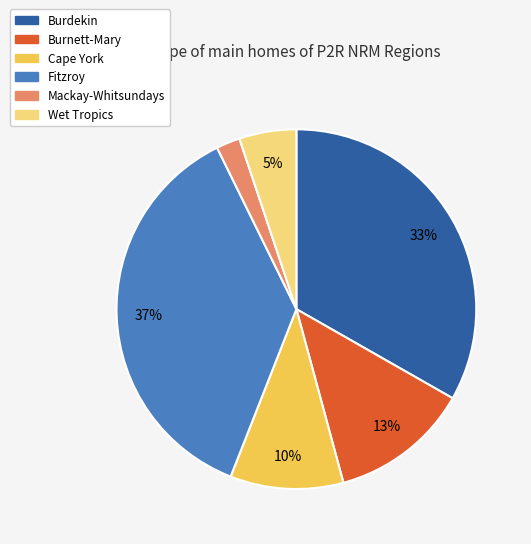

Count the number of slices in the pie.

6